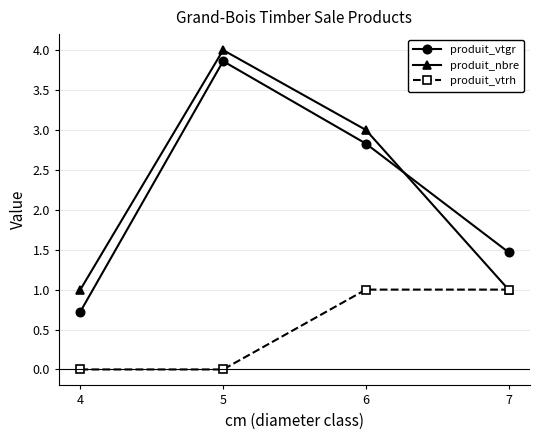

Is the value of produit_nbre at 5 greater than the value of produit_vtgr at 6?

Yes